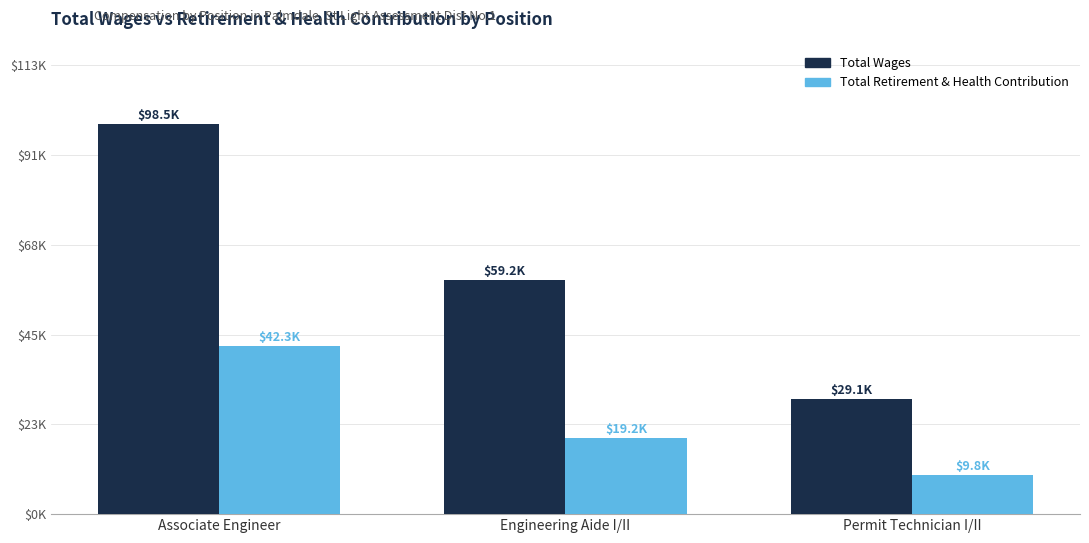

Where is Total Retirement & Health Contribution nearest to the value 26065?

Engineering Aide I/II